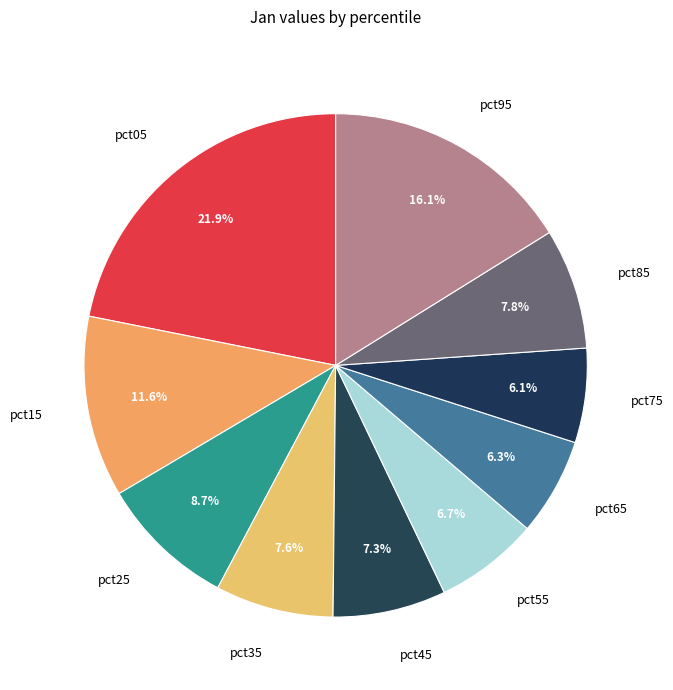

What is the largest slice in the pie chart?

pct05